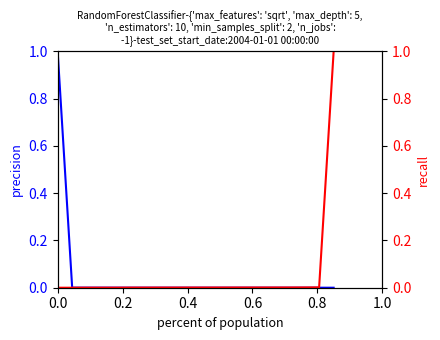

True or false: nymph weight has more than 0 points higher than both neighbors.

False